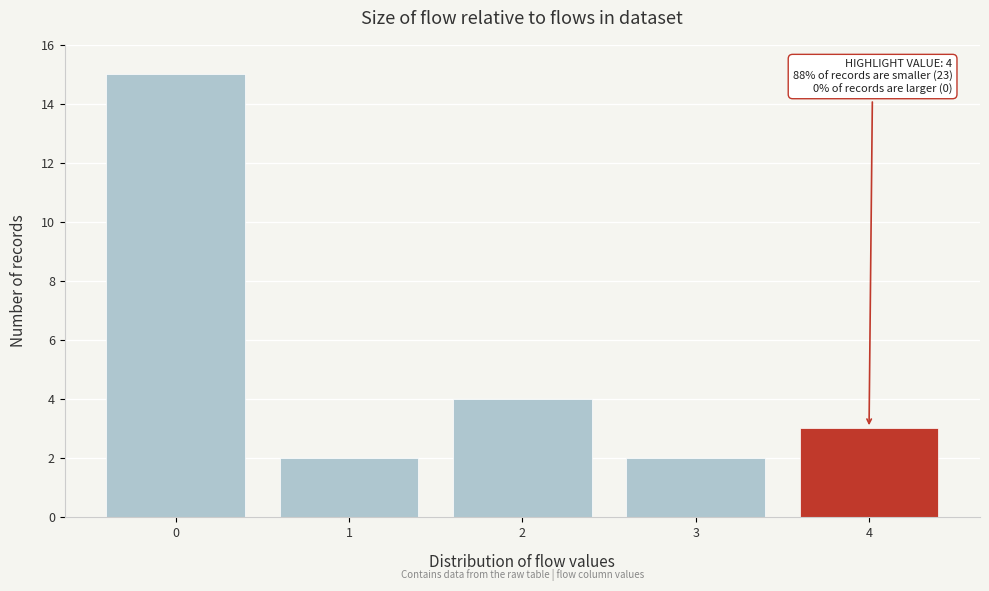

Reading left to right, what are all the values shown in this chart?

0=15	1=2	2=4	3=2	4=3